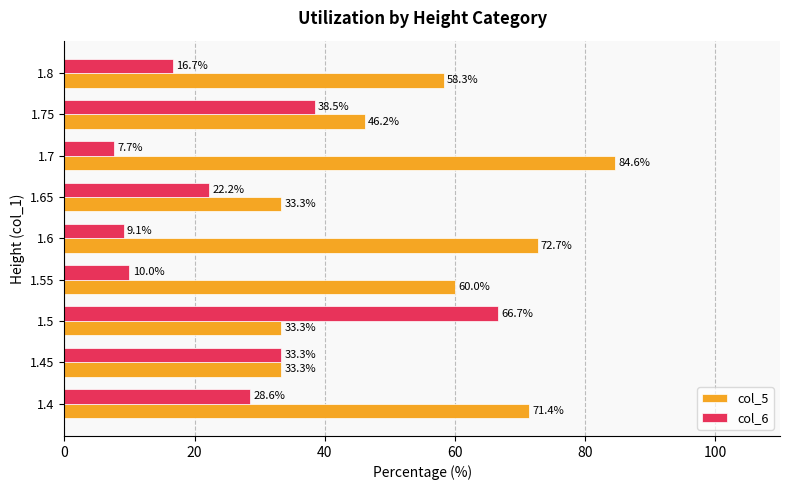

Which series has the largest total across all categories?

col_5